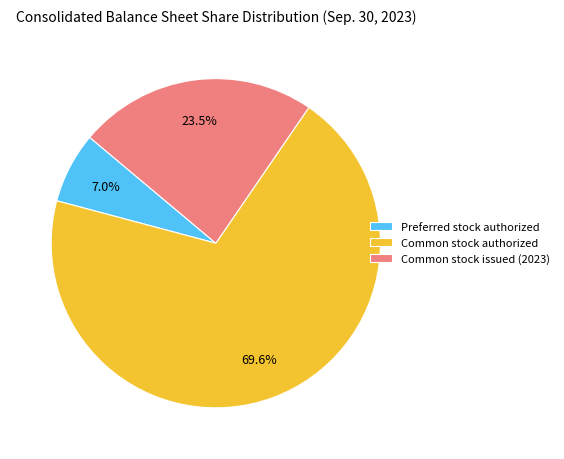

To the nearest percent, what is the difference between the largest and smallest slice percentages?

63%